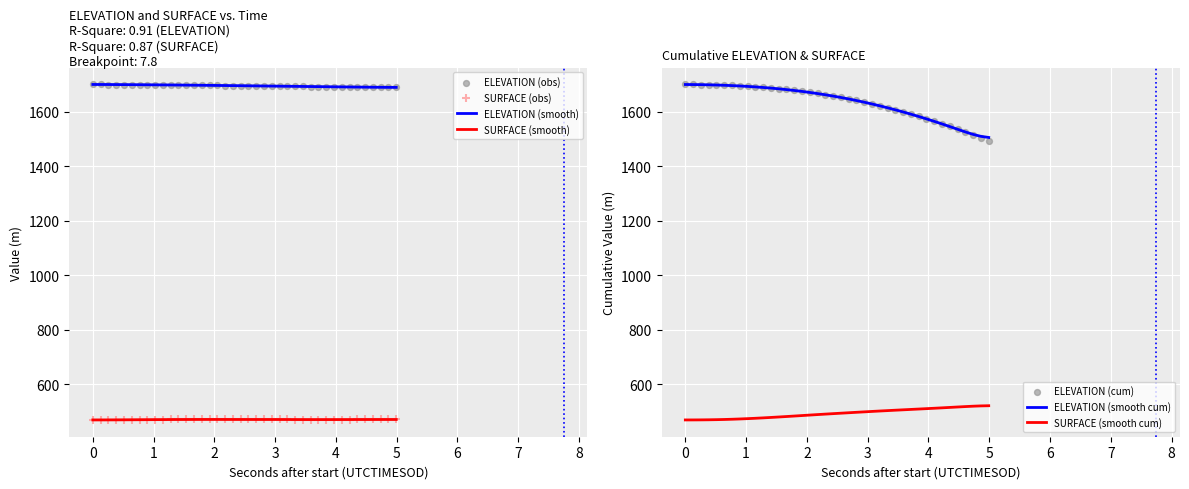

Which series contains the lowest Y value?

SURFACE